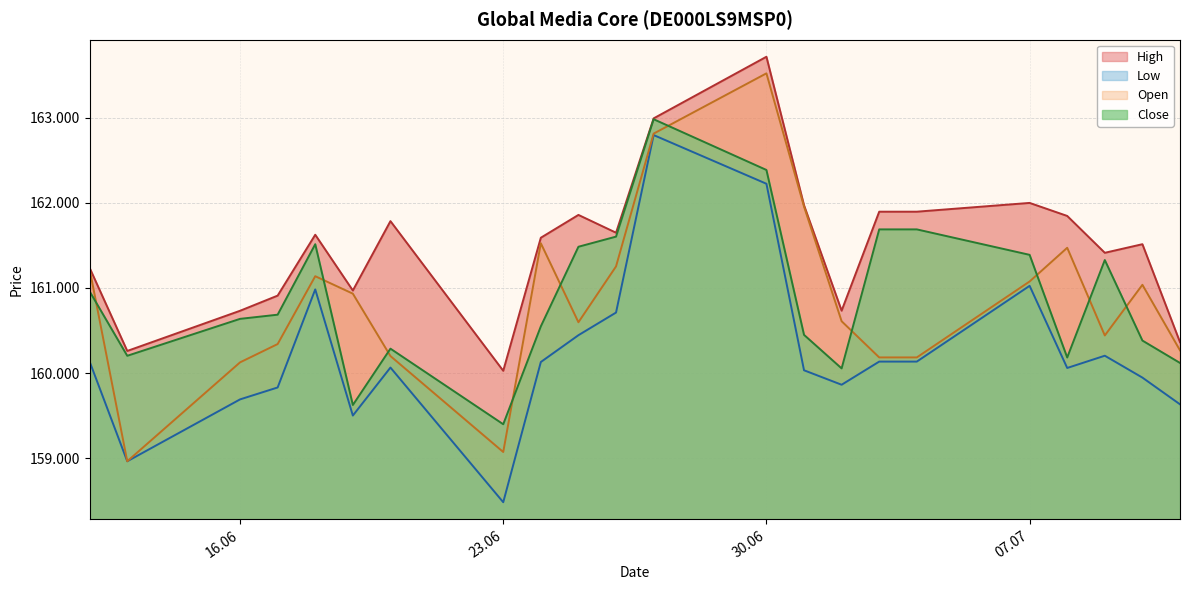

At which category does Close reach its first local valley?

13.06.2025